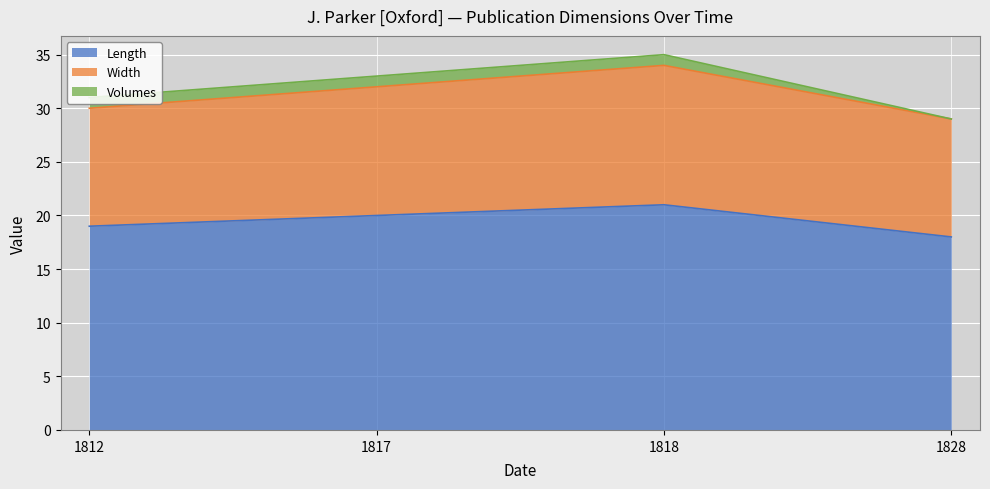

List the labels in order of Length value, largest first.

1818, 1817, 1812, 1828